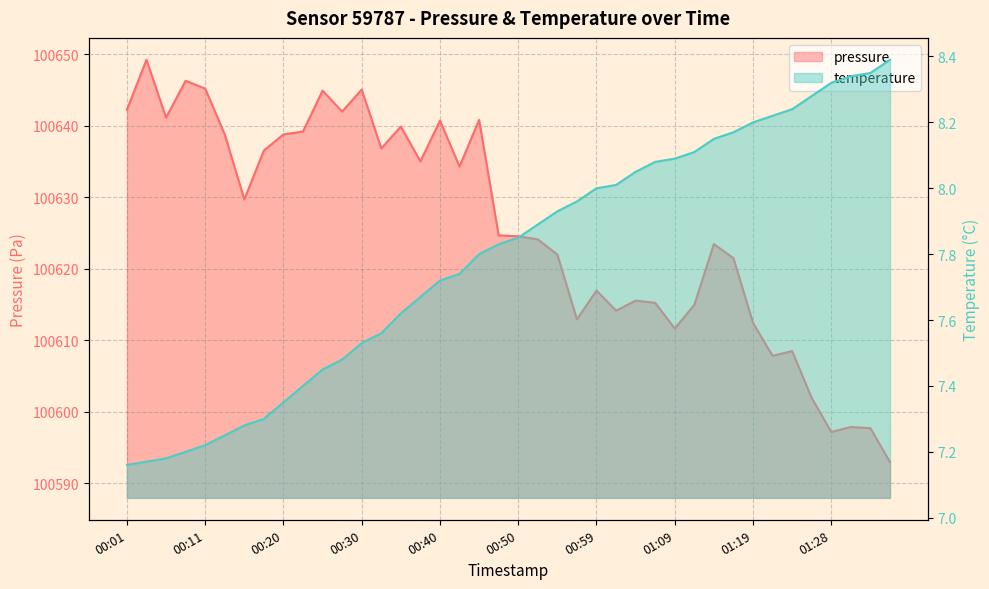

What is the value of the temperature point at the 9th from the left?

7.3